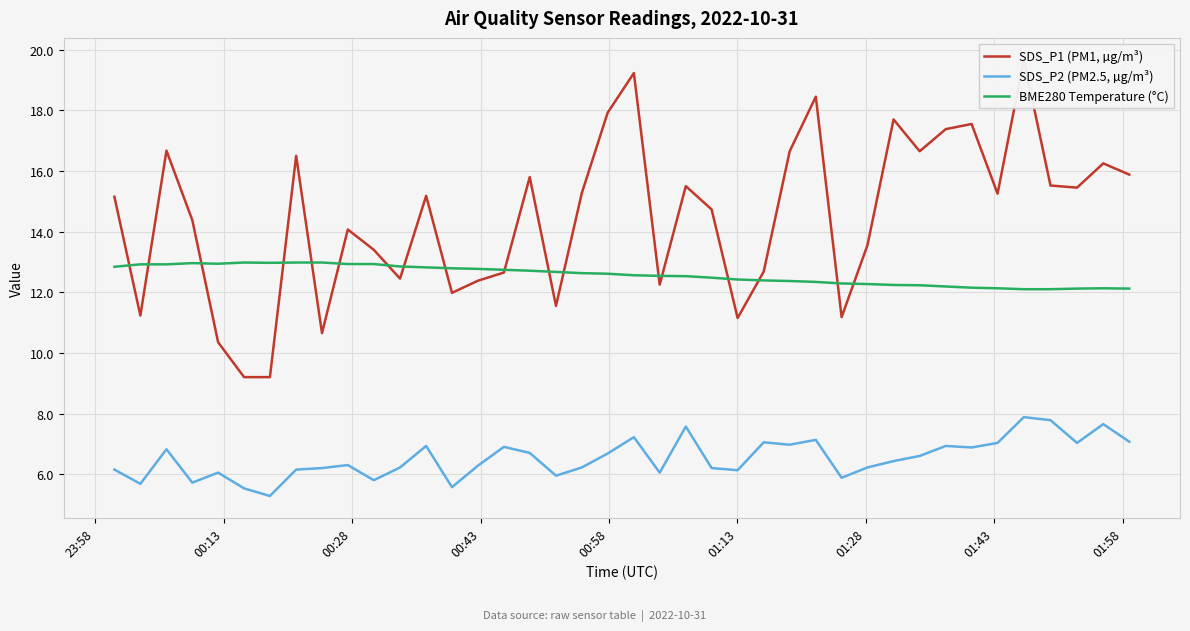

True or false: SDS_P2 (PM2.5, µg/m³) and BME280 Temperature (°C) cross at least once.

False